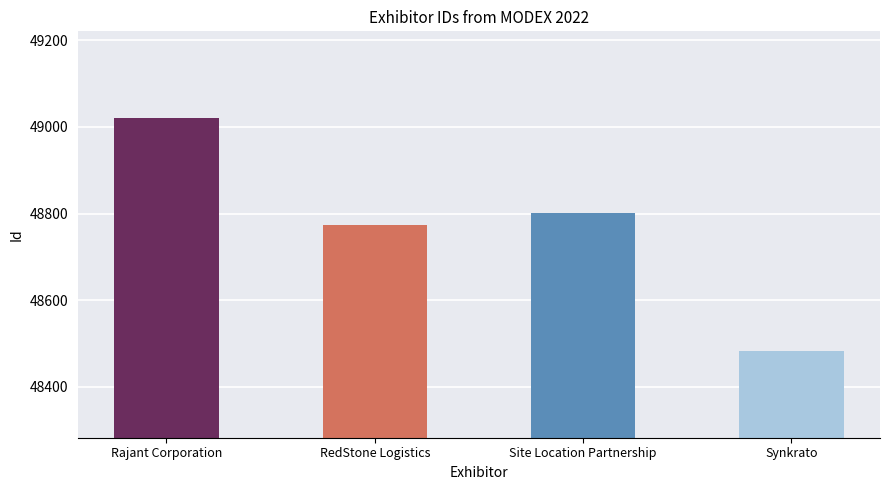

What is the maximum value shown in the chart?

49021